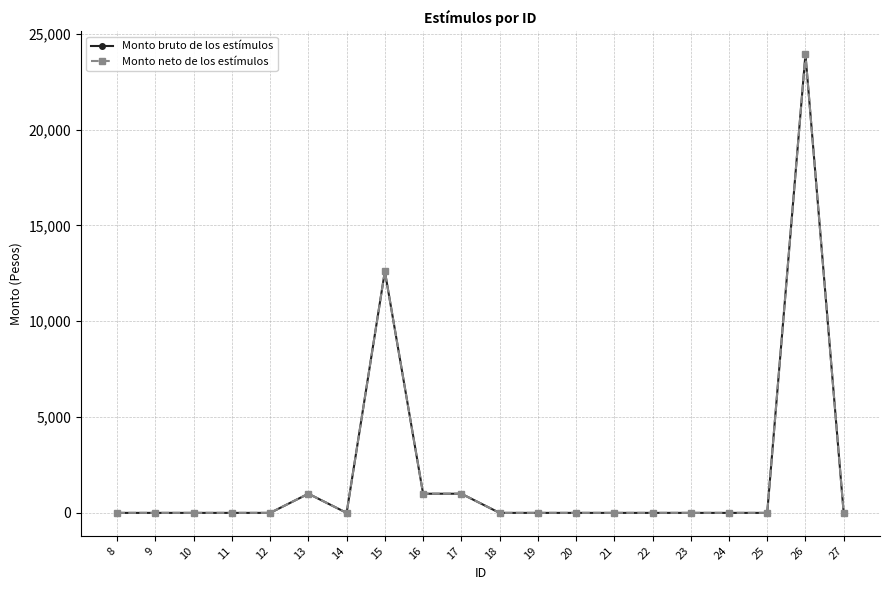

Where is the first local minimum for Monto neto de los estímulos?

14